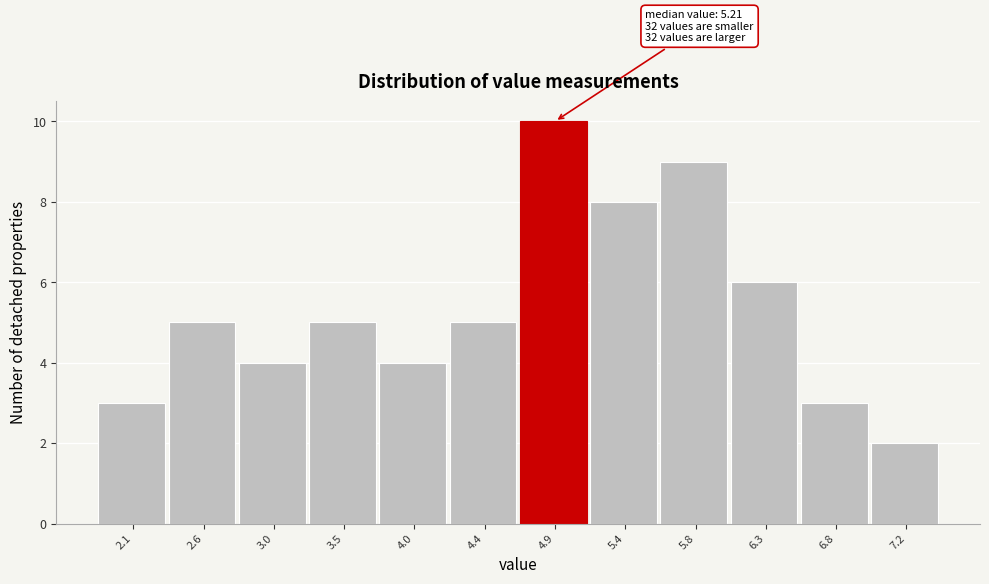

Reading left to right, extract all data points from this chart.

2.1=3	2.6=5	3.0=4	3.5=5	4.0=4	4.4=5	4.9=10	5.4=8	5.8=9	6.3=6	6.8=3	7.2=2